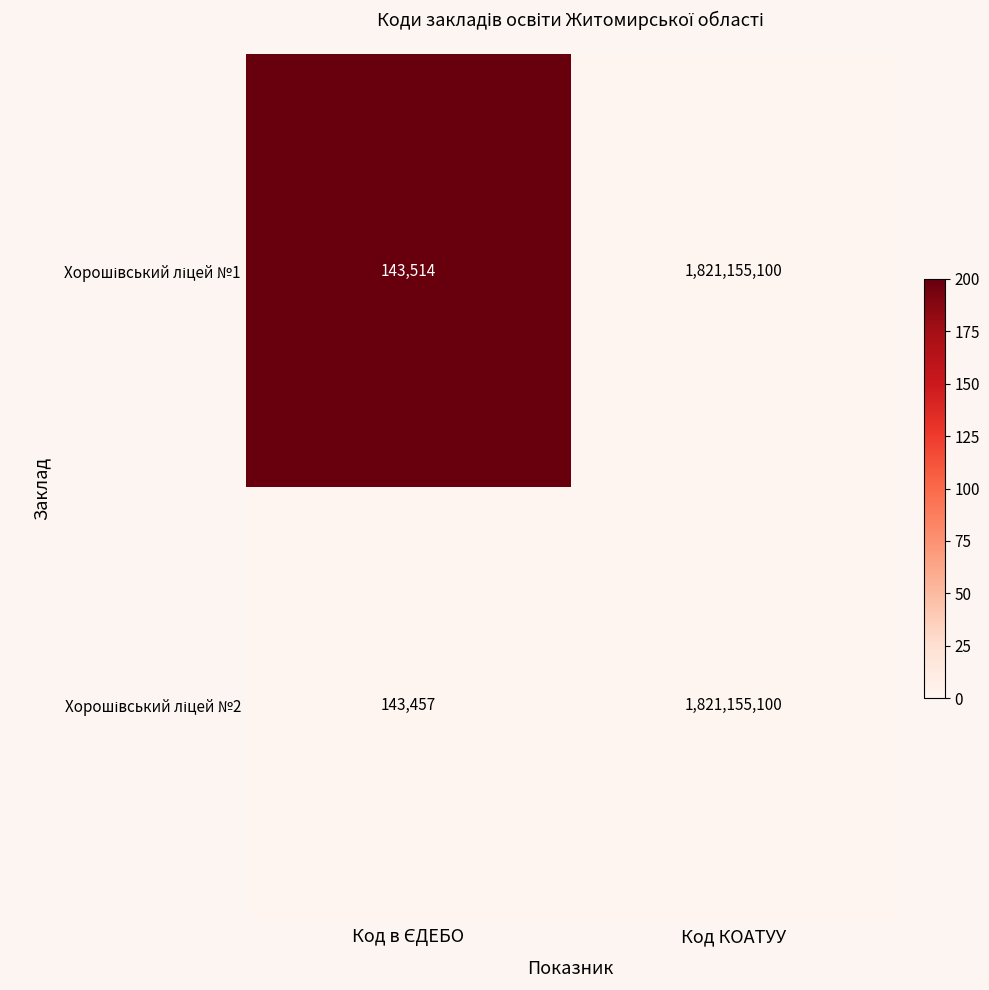

What is the total value across all series at Код КОАТУУ?

3642310200